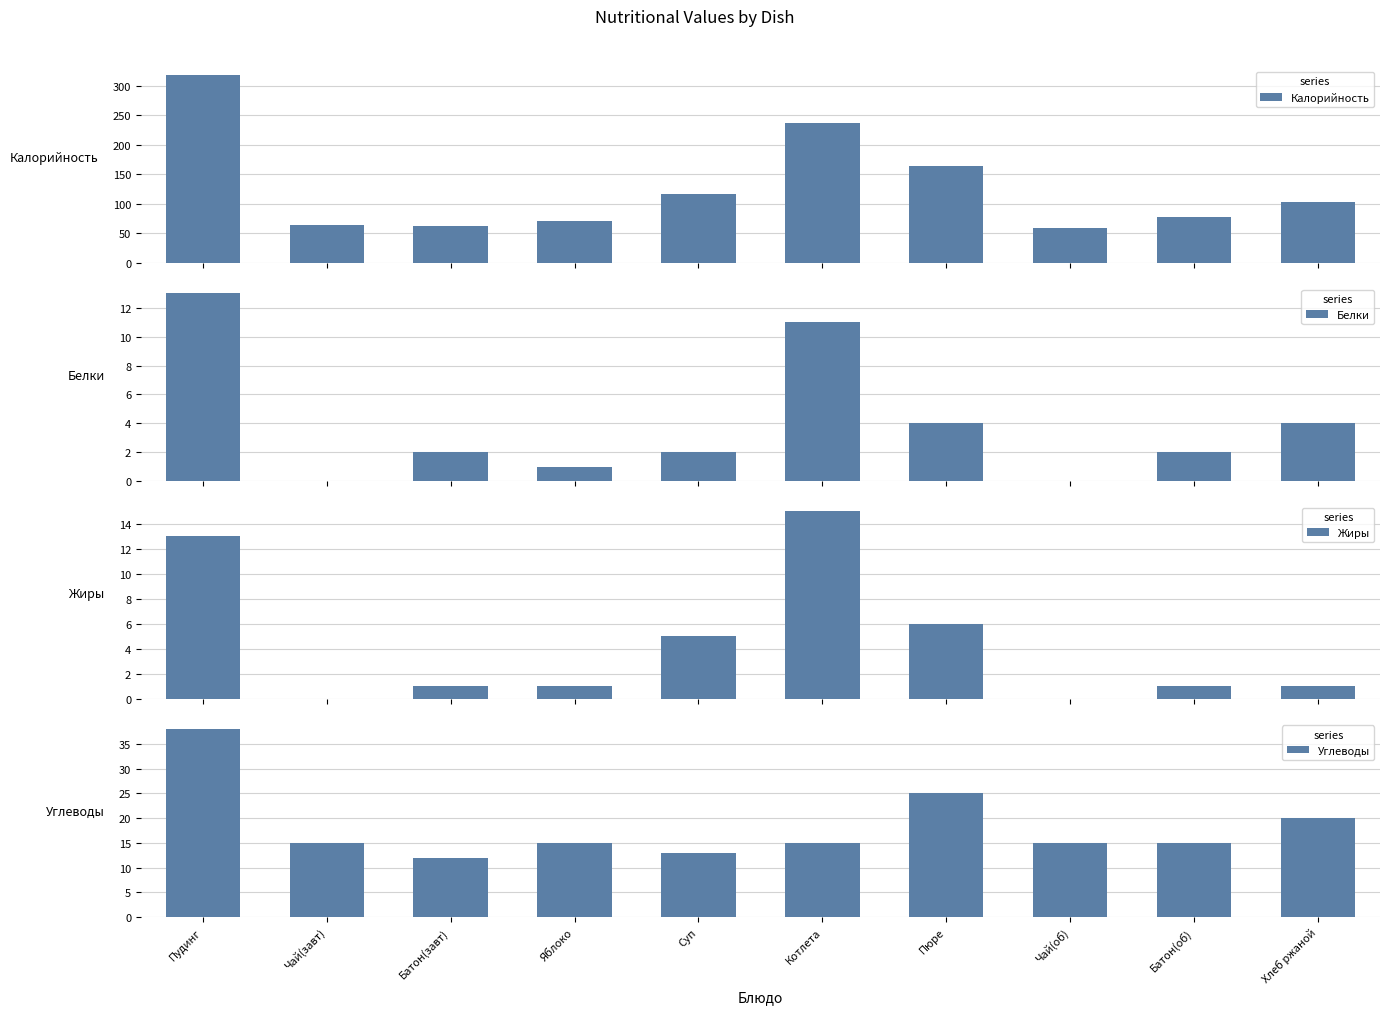

Which series has the largest range (max minus min)?

Калорийность